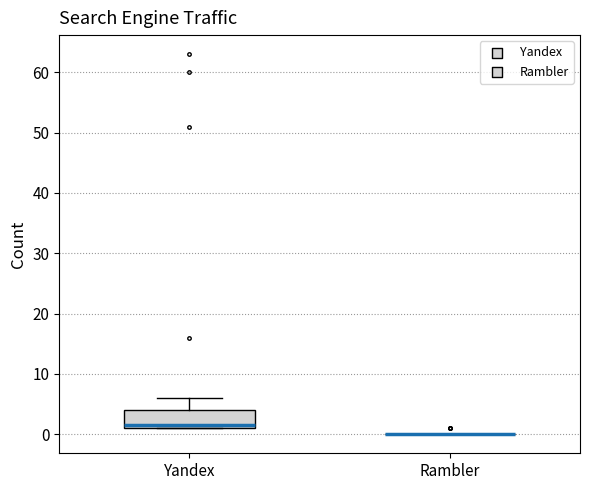

Reading left to right, read every box against the y-axis: the position of its median line, the range the box covers, and the ends of its whiskers. The values are not printed on the chart, so give them approximately, as read against the axis.

Yandex: median 2, box 1 to 4, whiskers 1 to 6
Rambler: box collapsed to a line at 0, whiskers 0 to 0